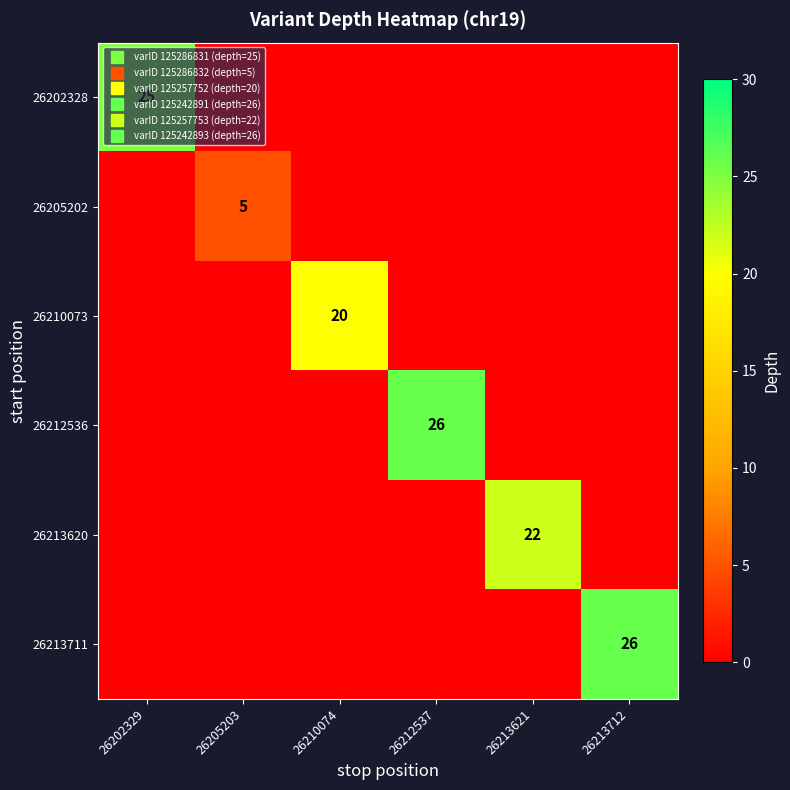

What is the sum of all 26205202 values?

5